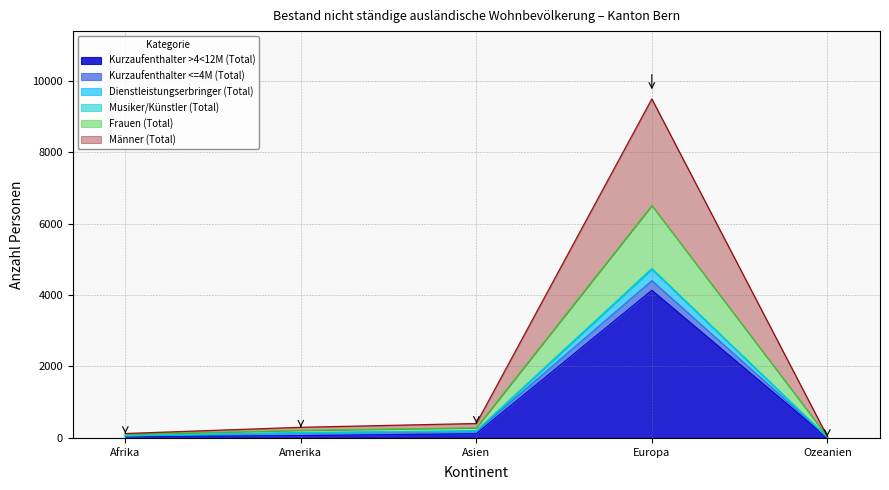

True or false: Männer (Total) and Dienstleistungserbringer (Total) intersect in this chart.

False